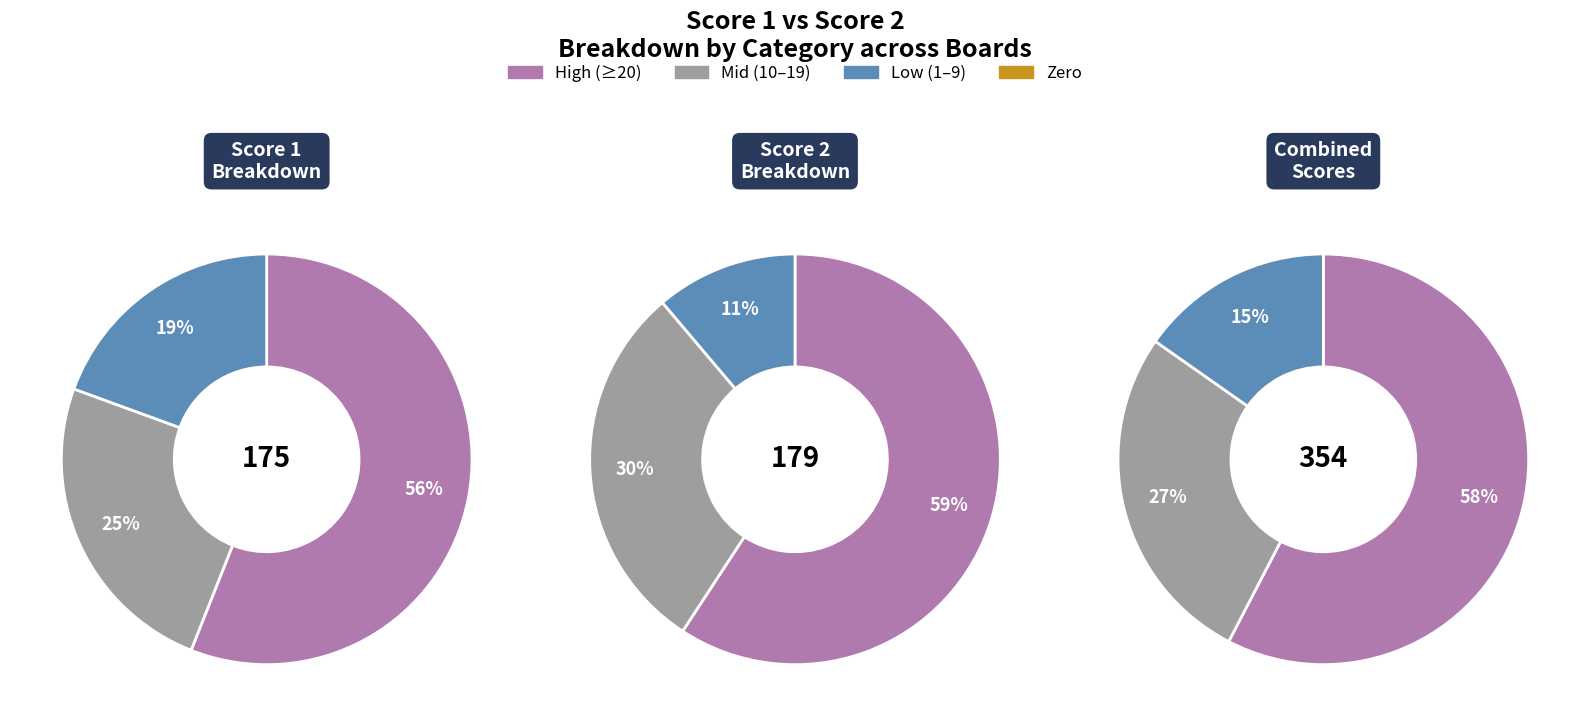

Rank the series by their average value, from lowest to highest.

Score 1, Score 2